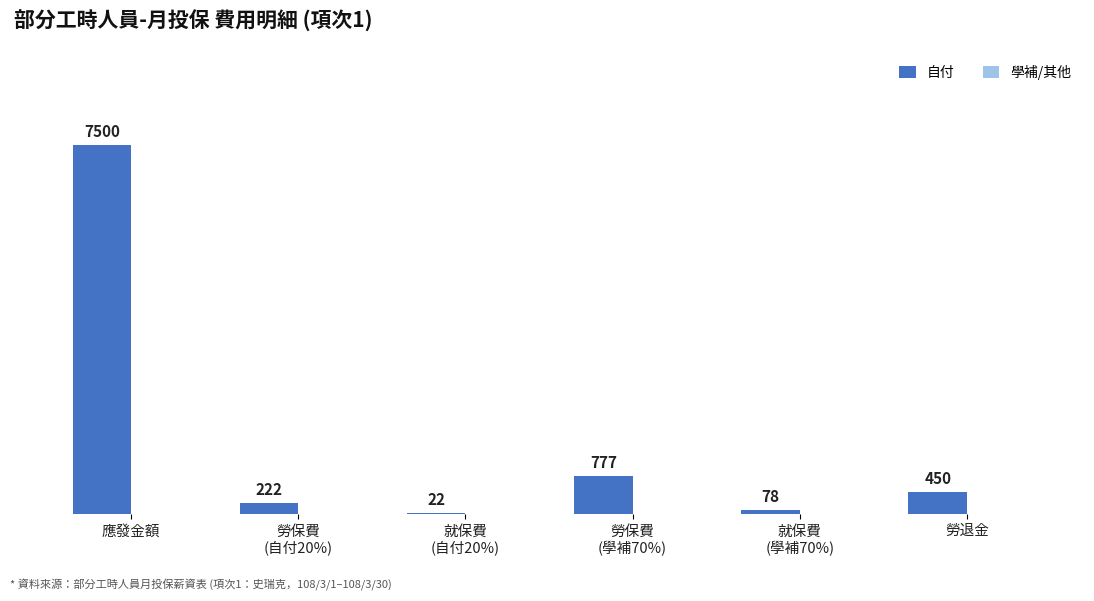

Which category has the highest value across all series?

應發金額